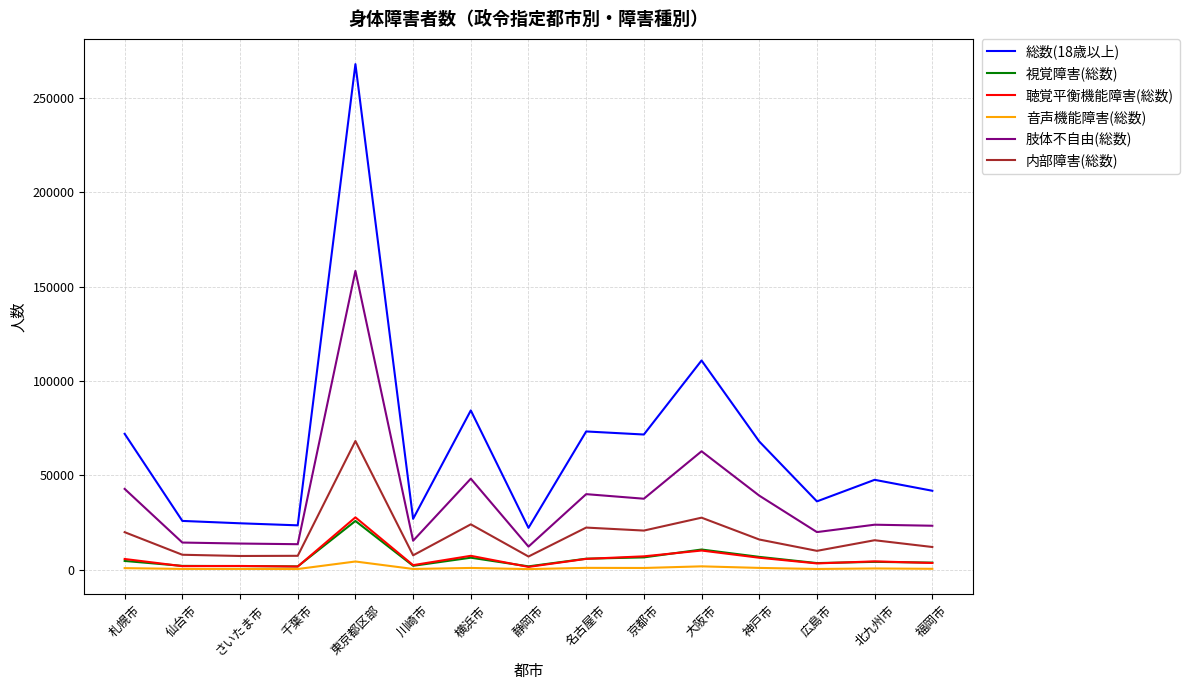

Does the chart display data point markers on the line(s)?

No